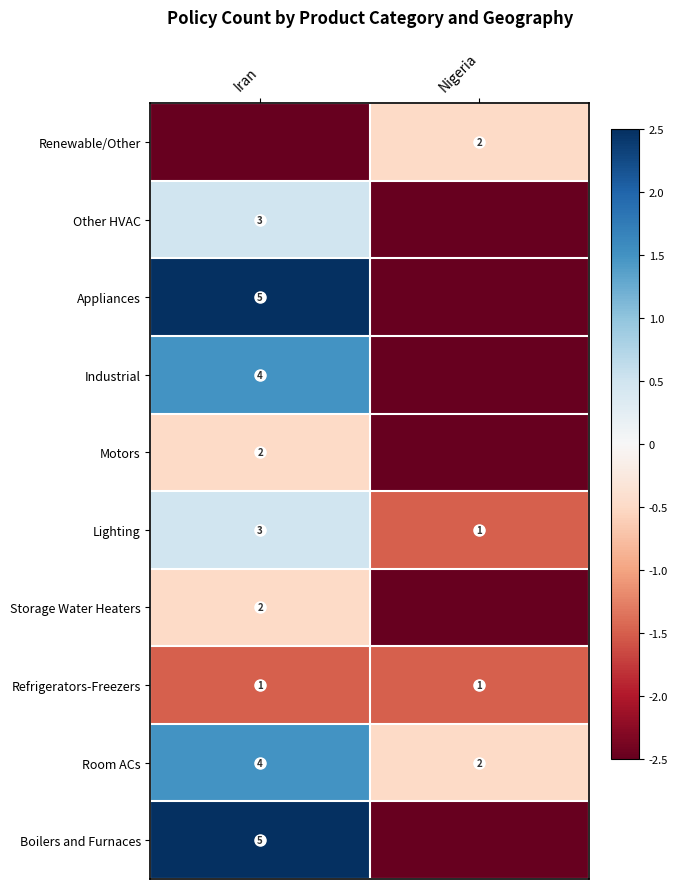

What is the sum of all Lighting values?

4